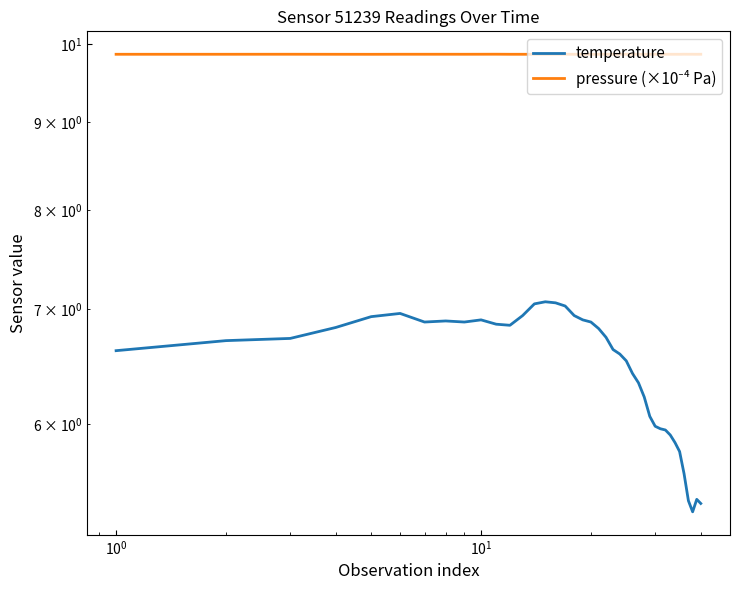

Which series has the largest total across all categories?

pressure (×10⁻⁴ Pa)